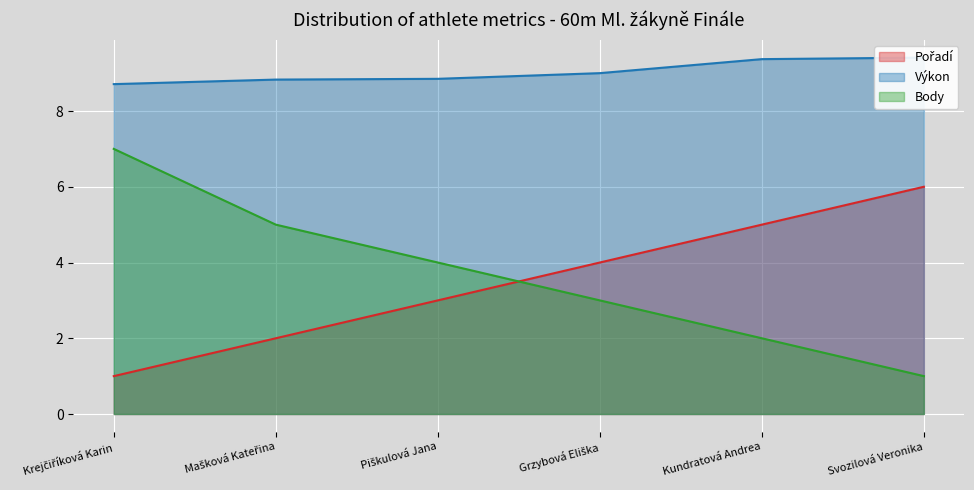

The value of Pořadí at Piškulová Jana is 3.0. True or false?

True